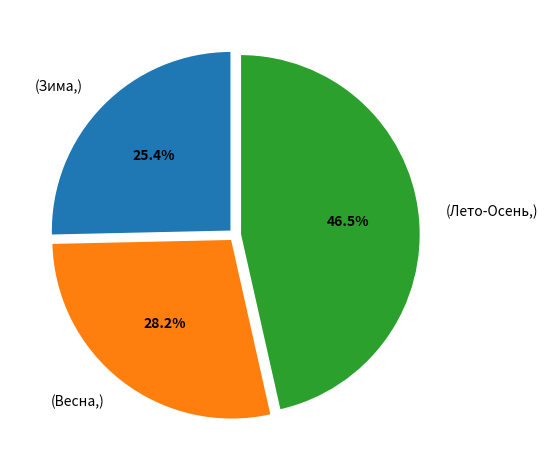

Does (Весна,) account for over 50% of the chart?

No